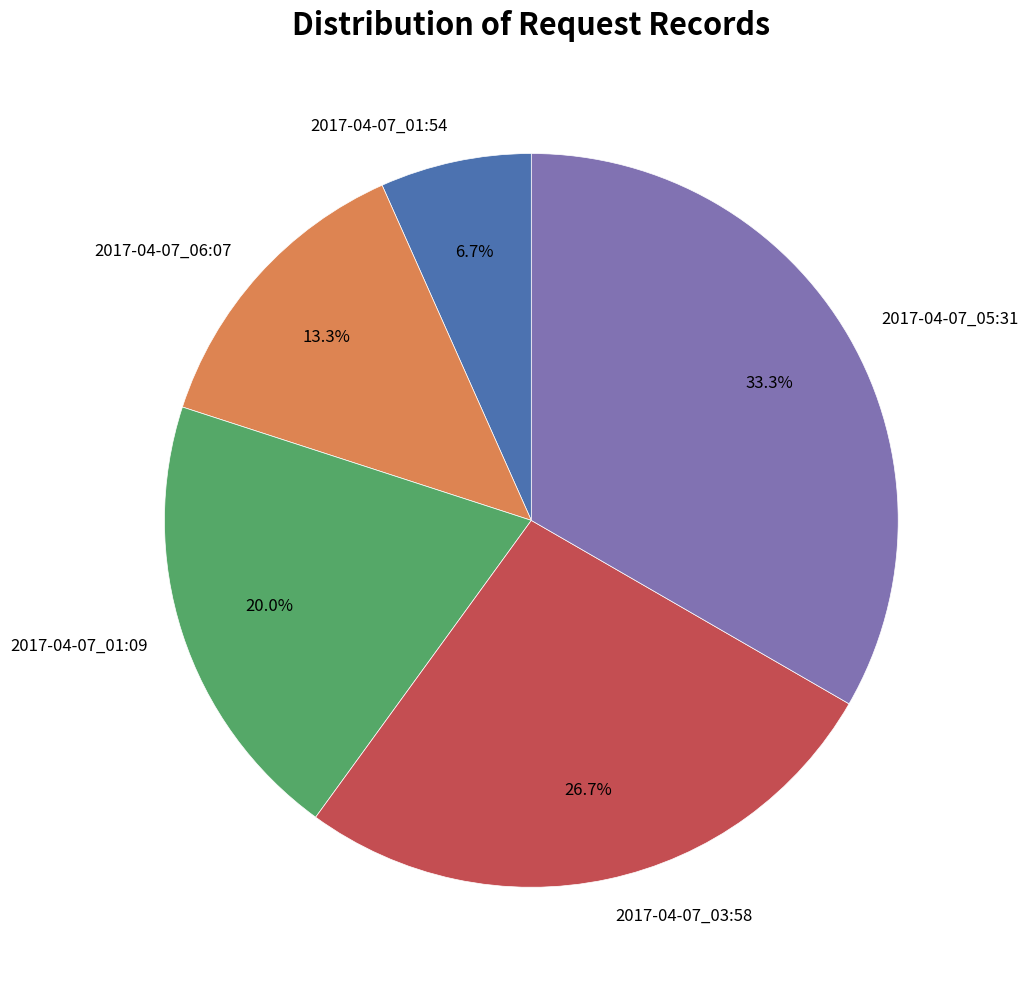

Count the number of slices in the pie.

5